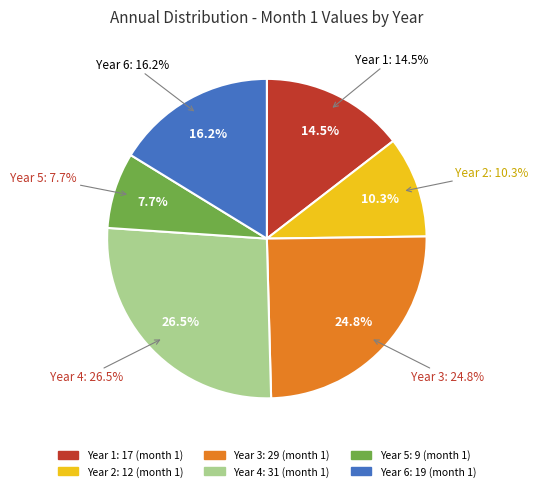

Is it true that 5 is 8% of the pie?

True